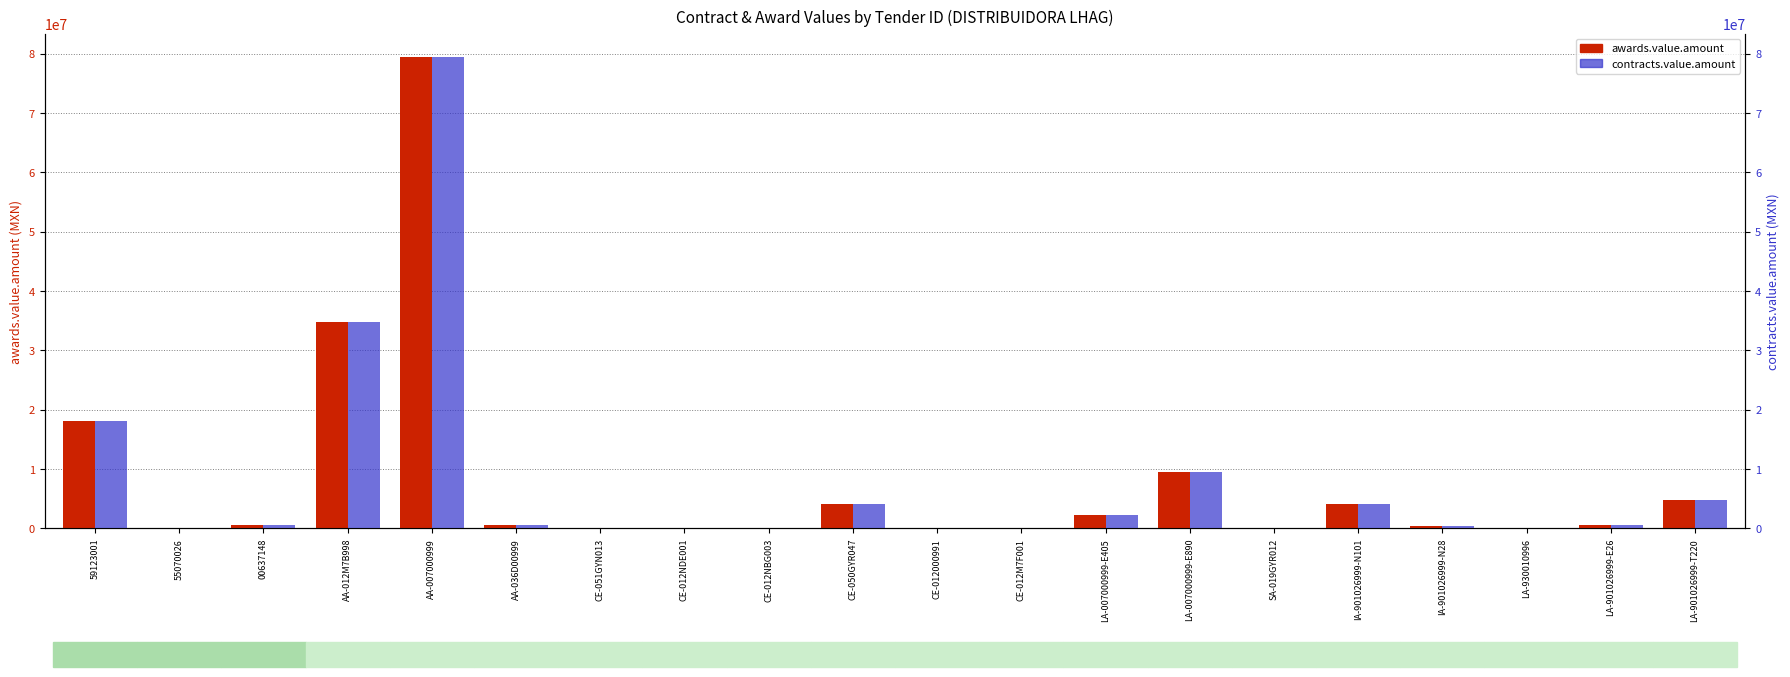

How many groups of bars are there?

20